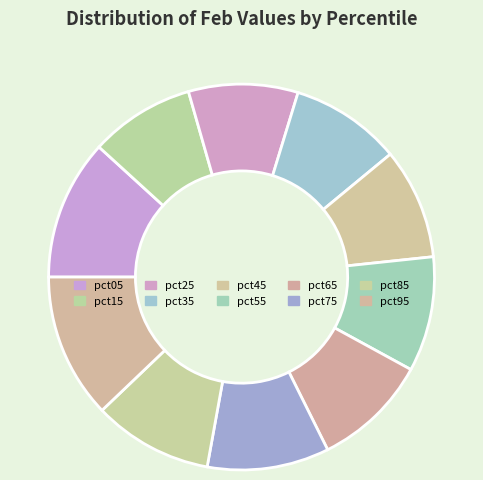

Count the number of slices in the pie.

10